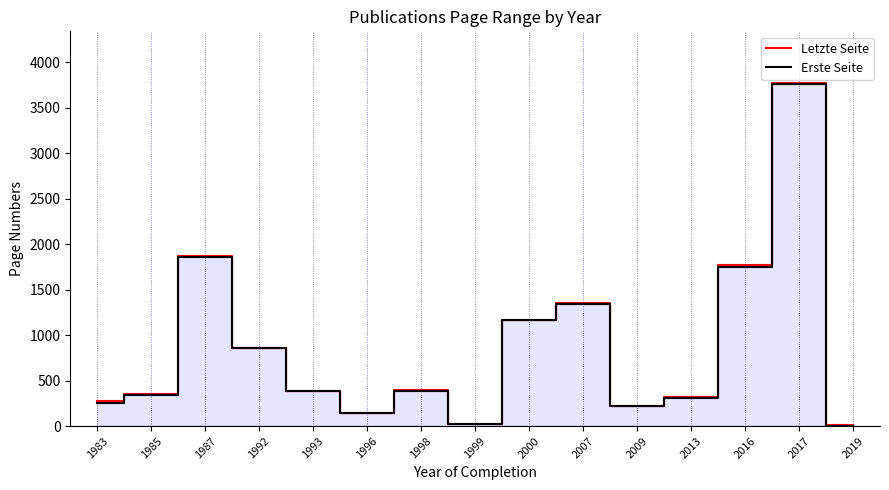

Reading left to right, transcribe all the data shown in this chart.

Letzte Seite: 1983=278.0	1985=353.0	1987=1871.0	1992=863.0	1993=389.0	1996=147.0	1998=395.0	1999=24.0	2000=1168.0	2007=1353.0	2009=225.0	2013=316.0	2016=1767.0	2017=3773.0	2019=10.0
Erste Seite: 1983=258.5	1985=339.0	1987=1861.0	1992=861.0	1993=380.3	1996=142.0	1998=385.0	1999=19.0	2000=1161.0	2007=1345.0	2009=216.0	2013=312.0	2016=1753.0	2017=3757.0	2019=1.0